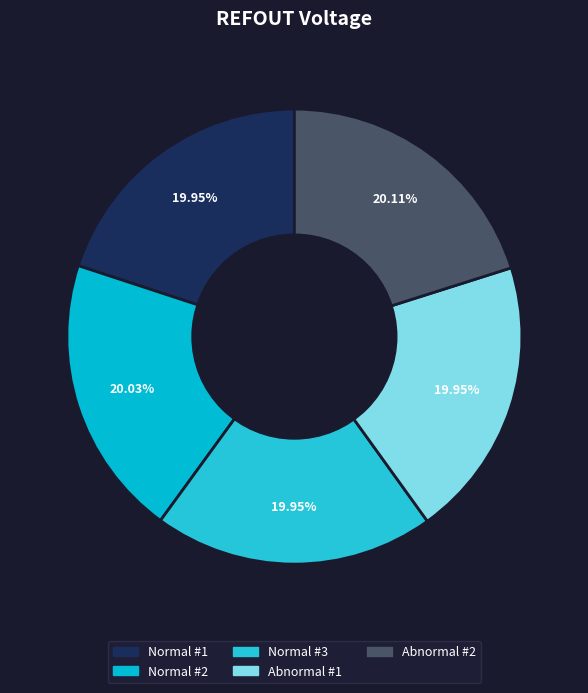

Rank the categories by value from highest to lowest.

Abnormal #2, Normal #2, Normal #1, Normal #3, Abnormal #1